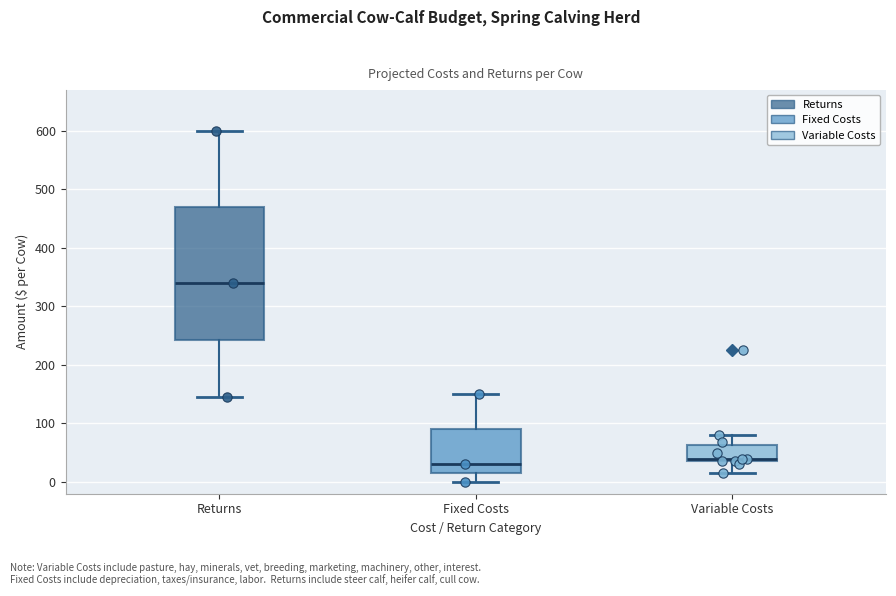

Which box has the lowest median line?

Fixed Costs